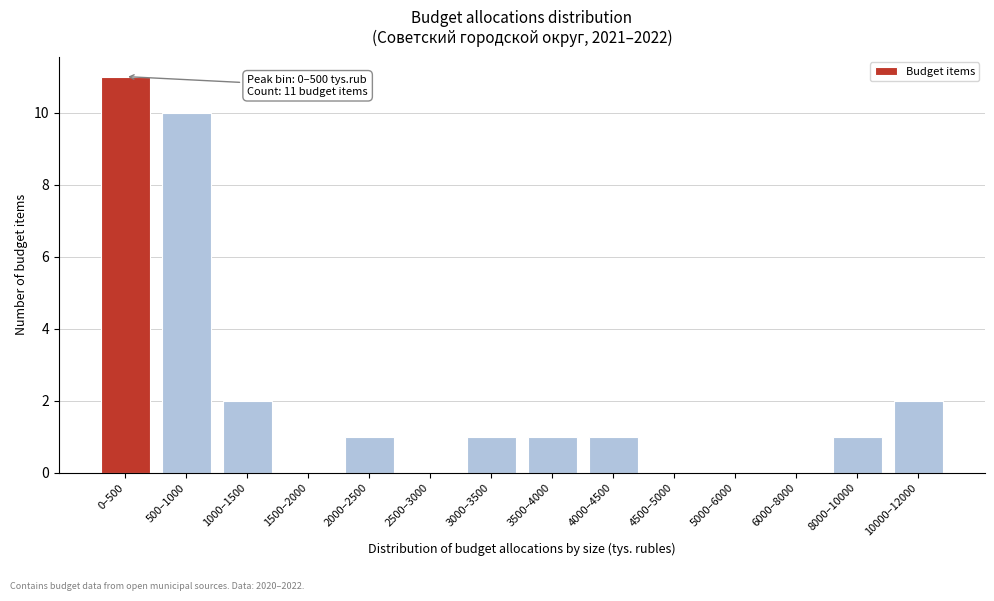

Reading right to left, list all the values displayed in this chart.

10000–12000=2	8000–10000=1	6000–8000=0	5000–6000=0	4500–5000=0	4000–4500=1	3500–4000=1	3000–3500=1	2500–3000=0	2000–2500=1	1500–2000=0	1000–1500=2	500–1000=10	0–500=11